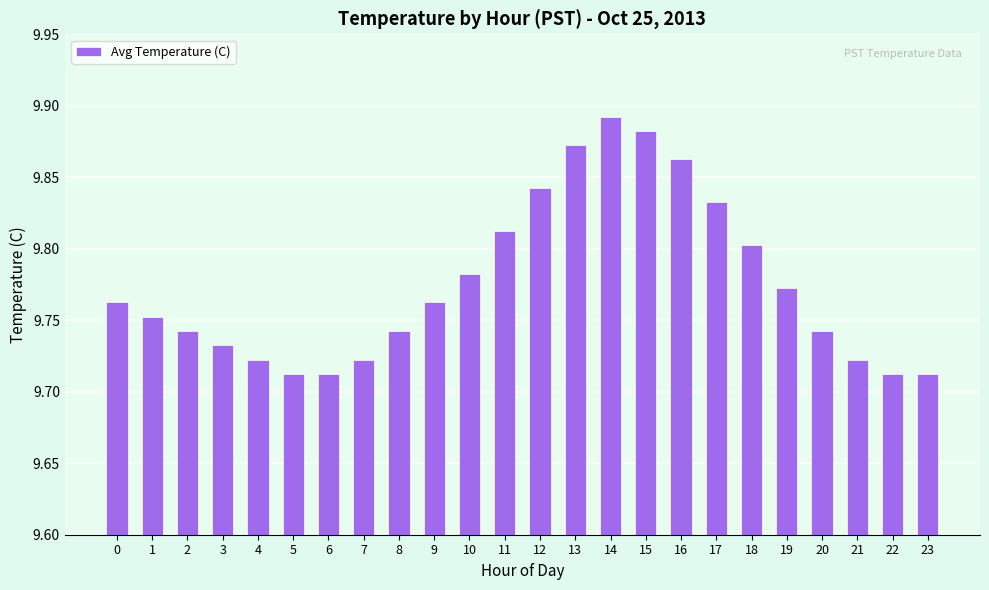

What is the ratio of the value at 0 to the value at 2?

1.0